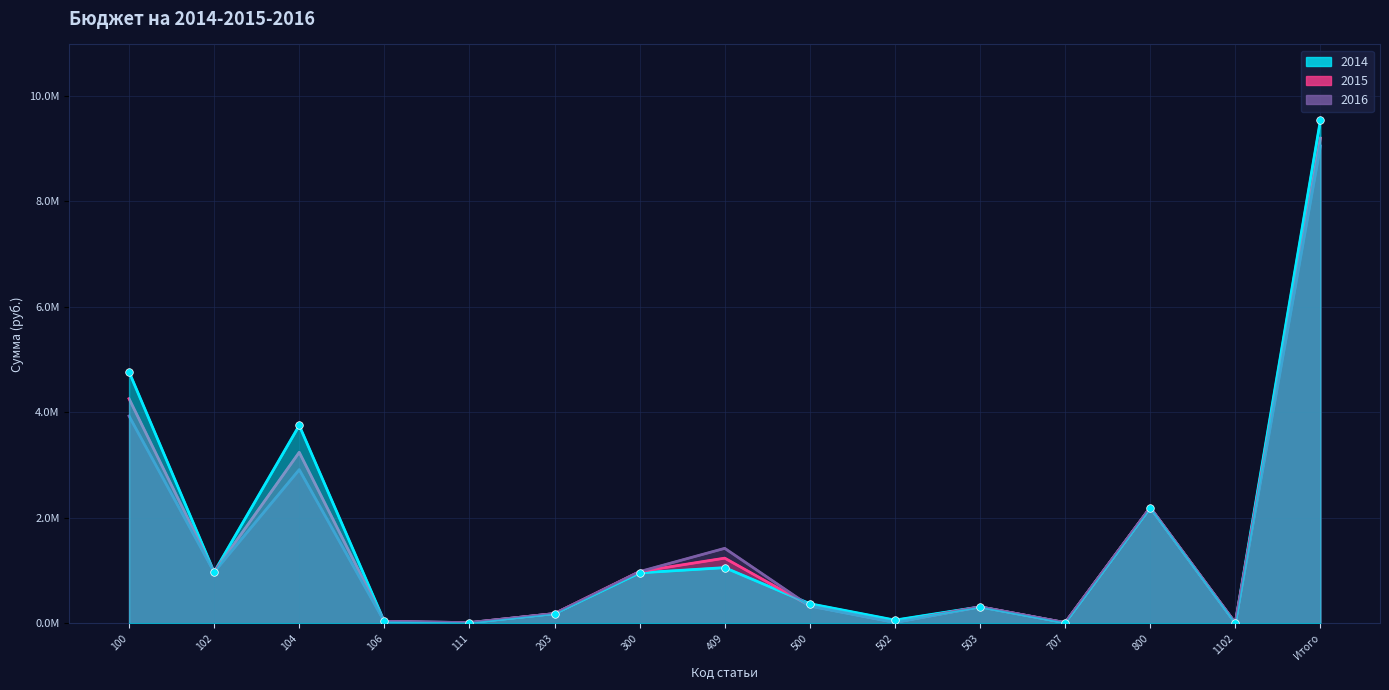

What are all the series names shown in the legend?

2014, 2015, 2016